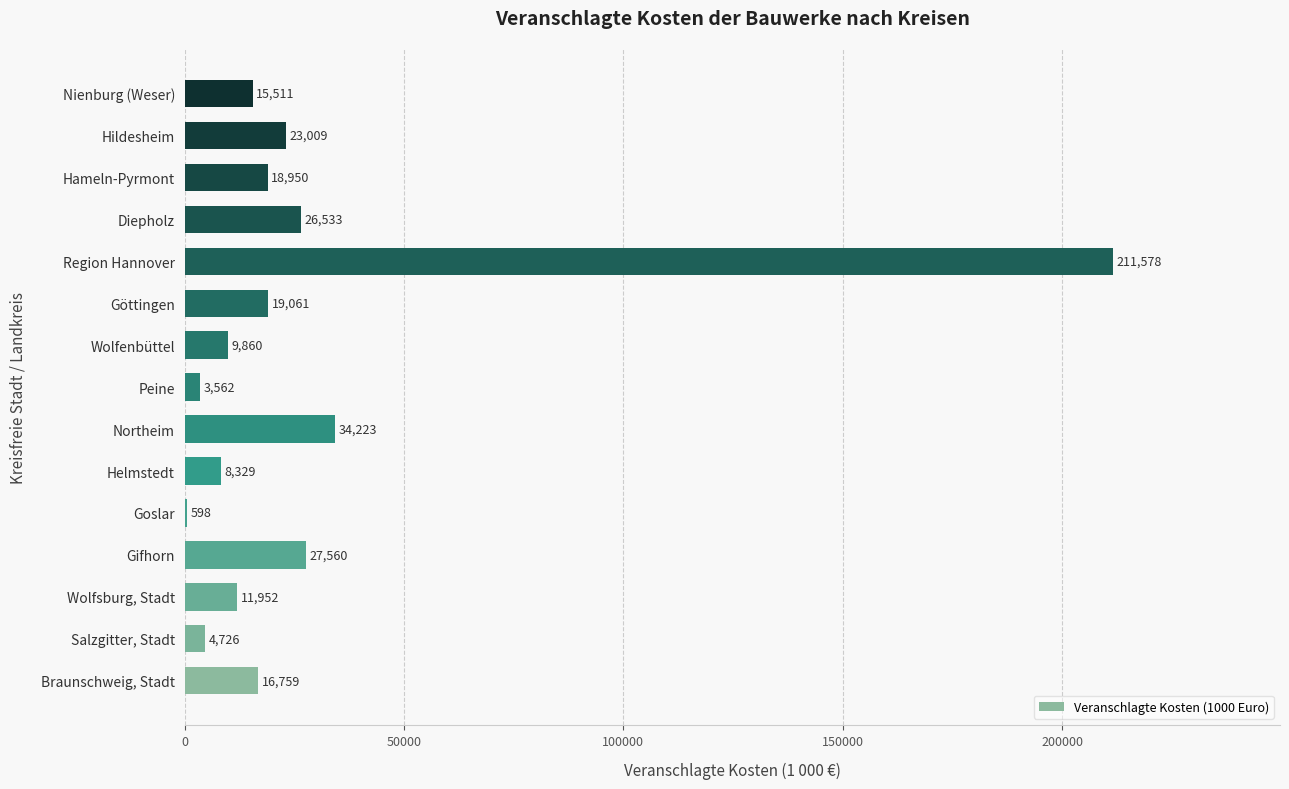

What is the maximum value shown in the chart?

211578